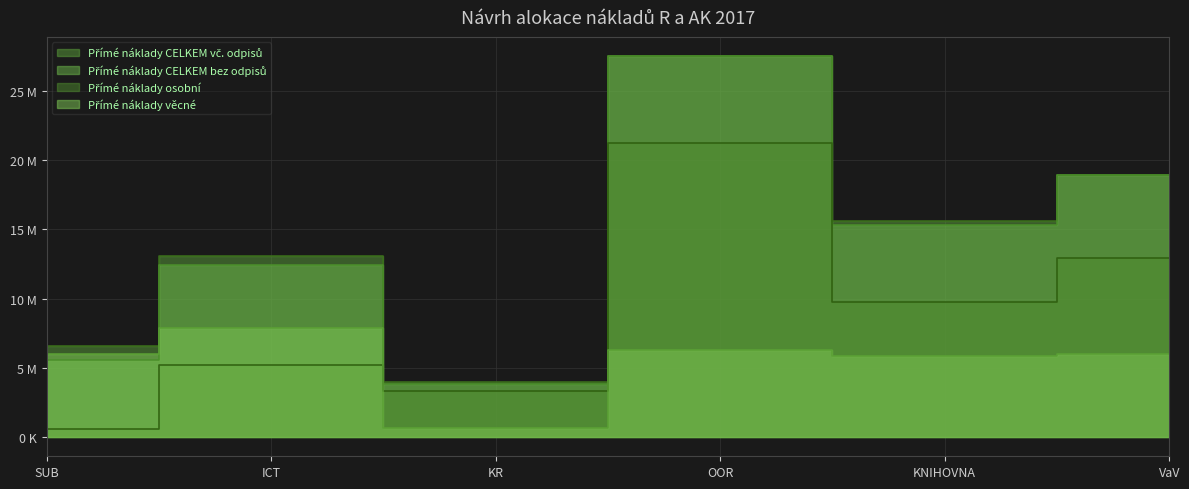

How many times do Přímé náklady osobní and Přímé náklady věcné cross each other?

1